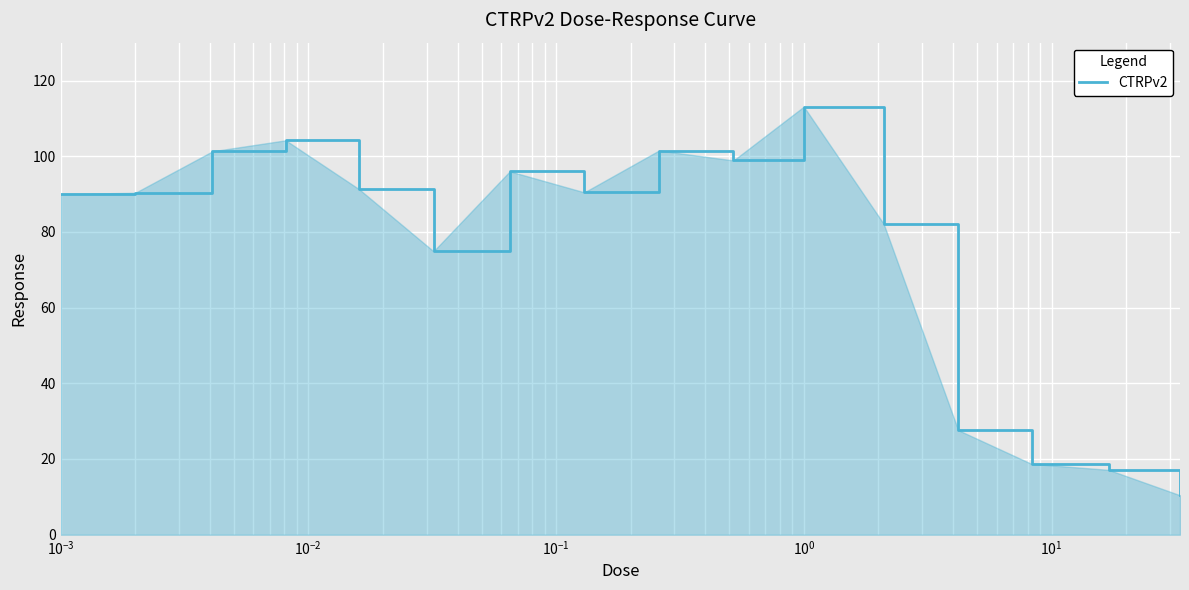

What is the minimum value shown in the chart?

10.4